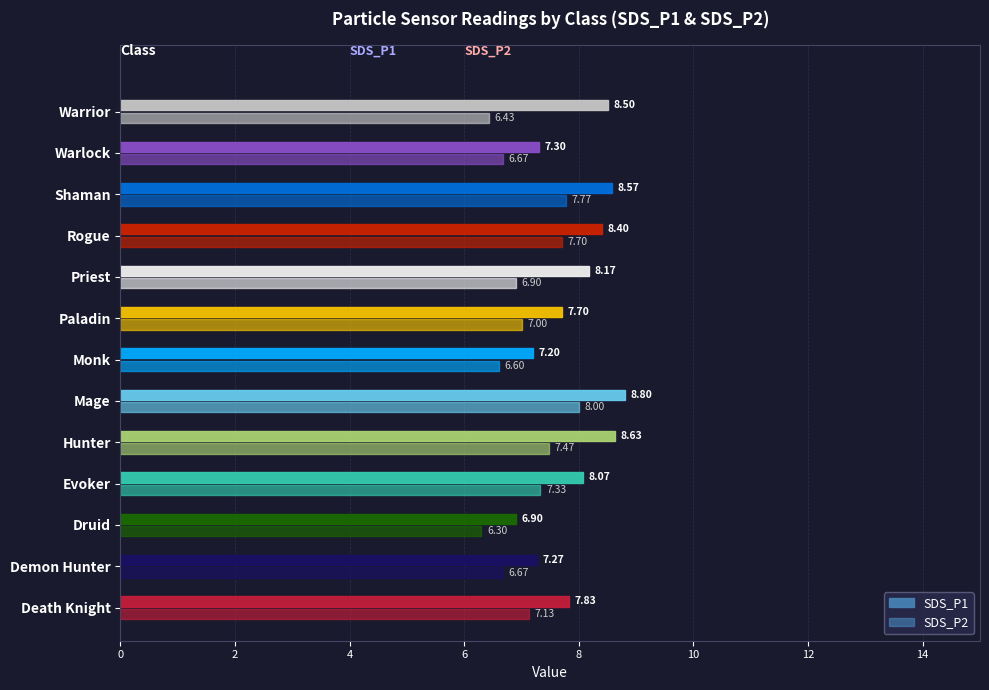

What is the greatest value displayed?

8.8